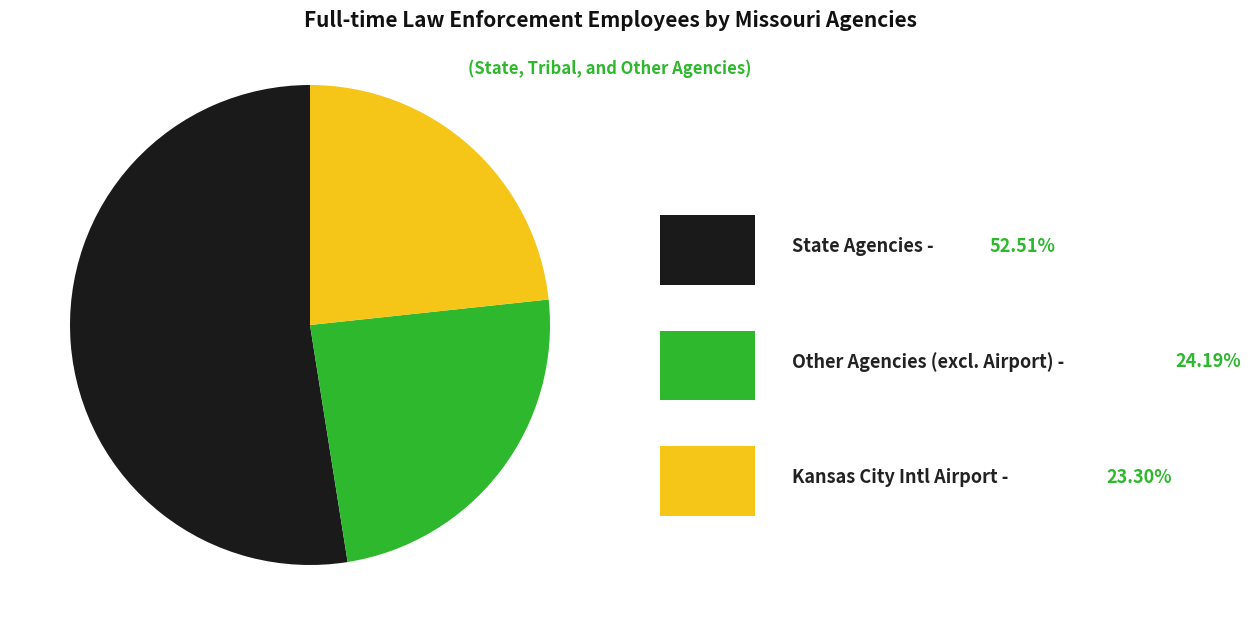

Is there any slice that represents more than half of the pie?

Yes